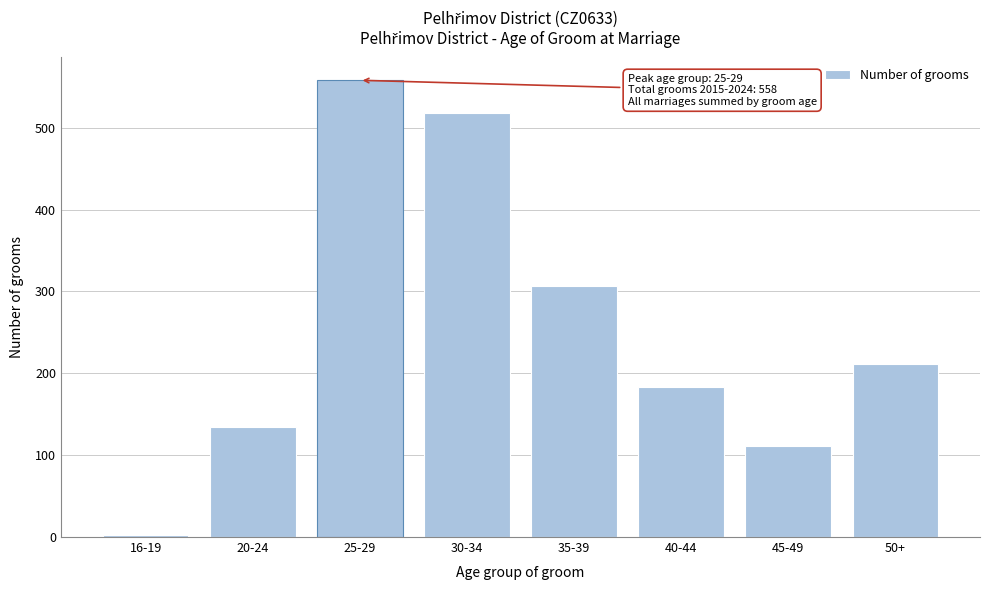

Reading left to right, list all the values displayed in this chart.

16-19=3	20-24=134	25-29=558	30-34=518	35-39=307	40-44=183	45-49=111	50+=211